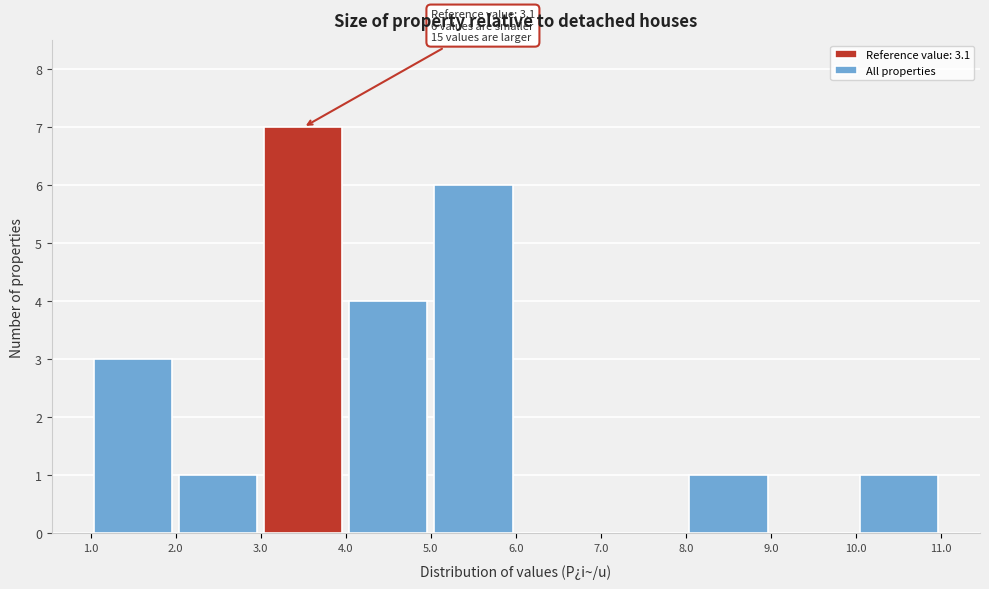

Which range on the x-axis has the tallest bar?

3.0 to 4.0